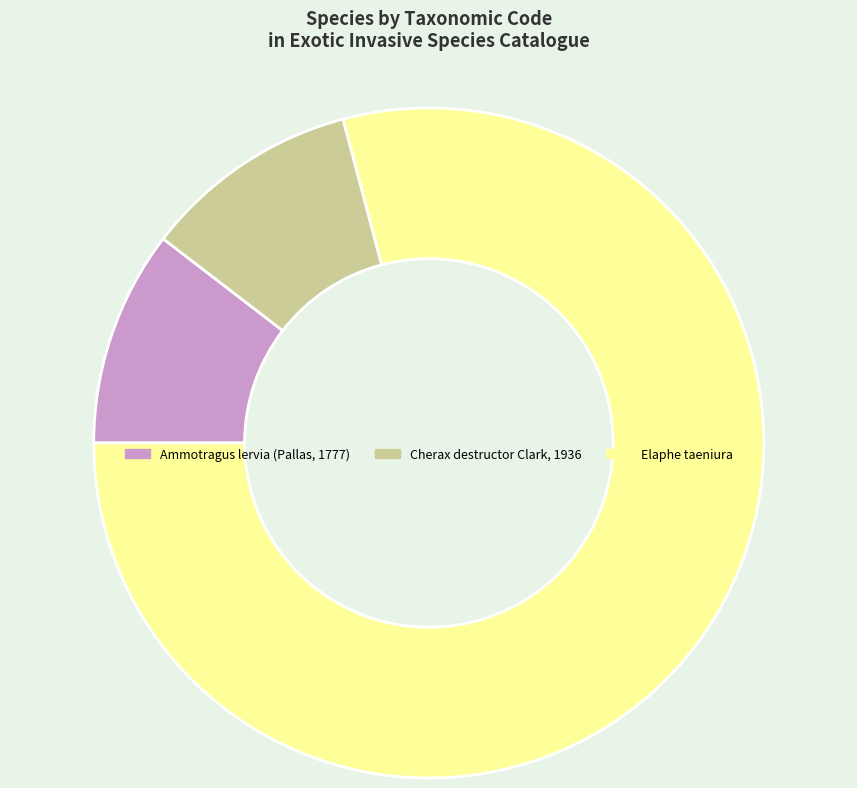

Which category has the biggest portion of the pie?

Elaphe taeniura